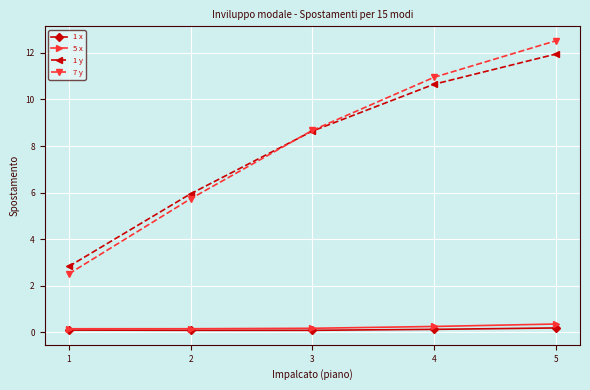

True or false: 5 x and 7 y cross at least once.

False